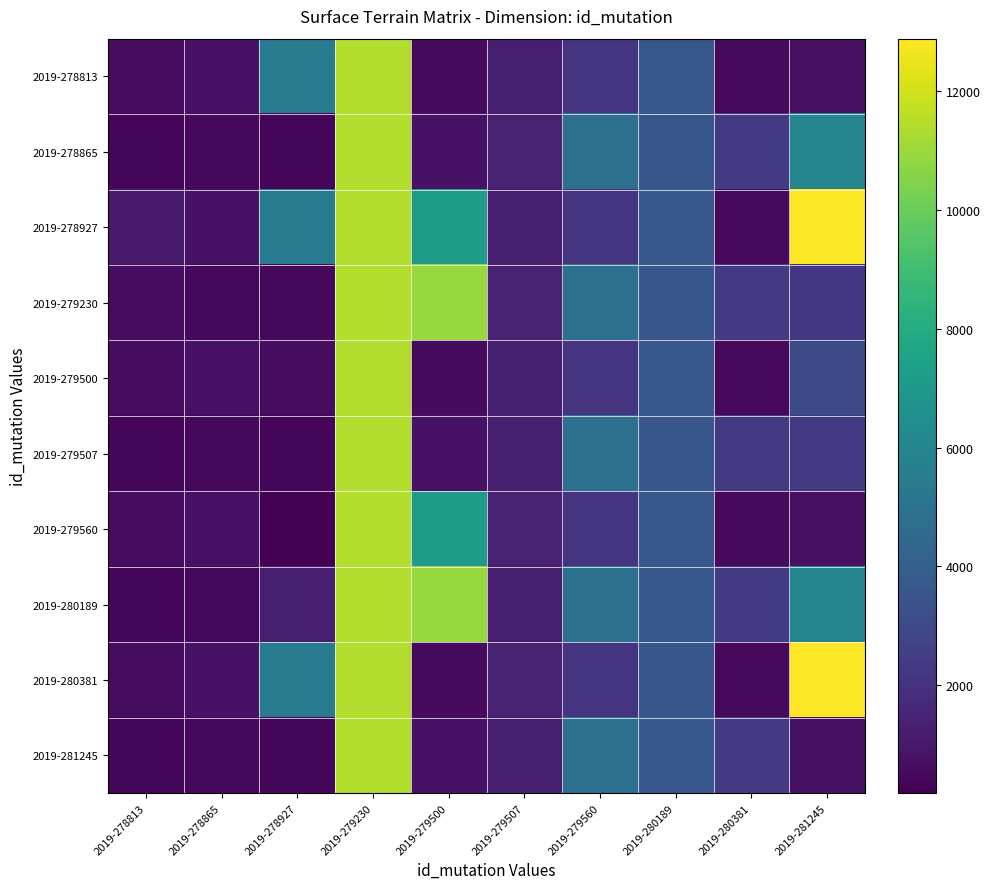

At how many categories does at least one series exceed 7300?

3